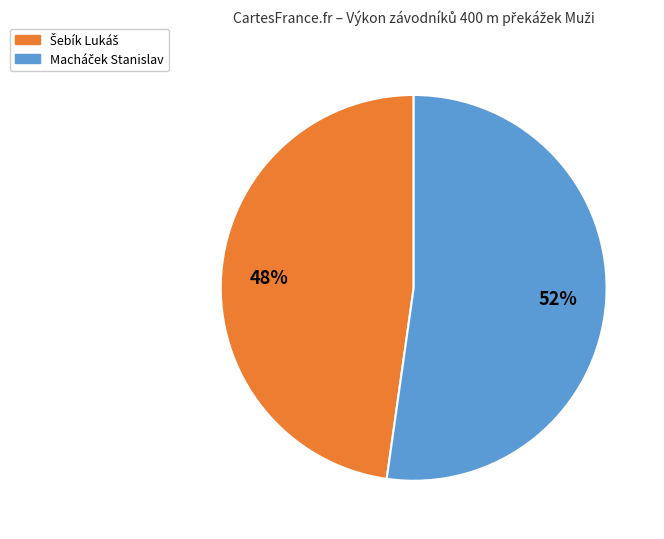

To the nearest percent, what is the difference between the largest and smallest slice percentages?

4%